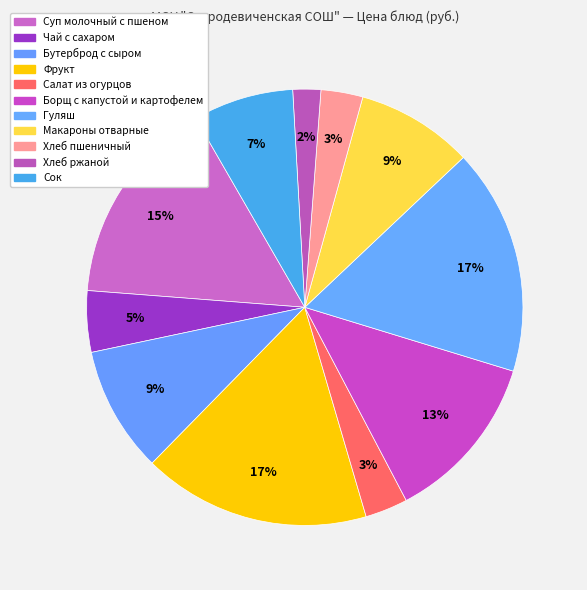

Is there any slice that represents more than half of the pie?

No